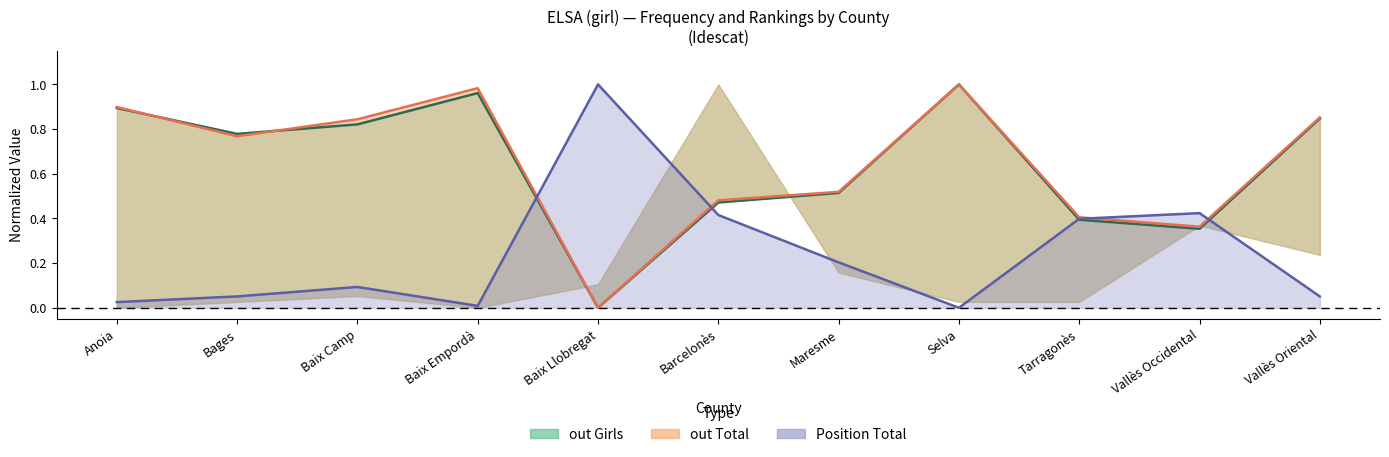

Rank the series by their maximum value, from highest to lowest.

out Girls line, out Total line, Position Total line